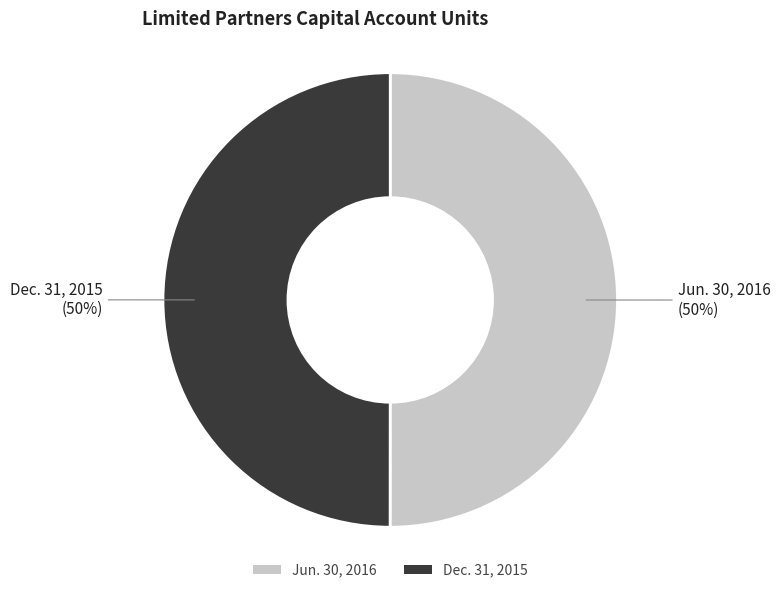

Is it true that Jun. 30, 2016 is 50% of the pie?

True